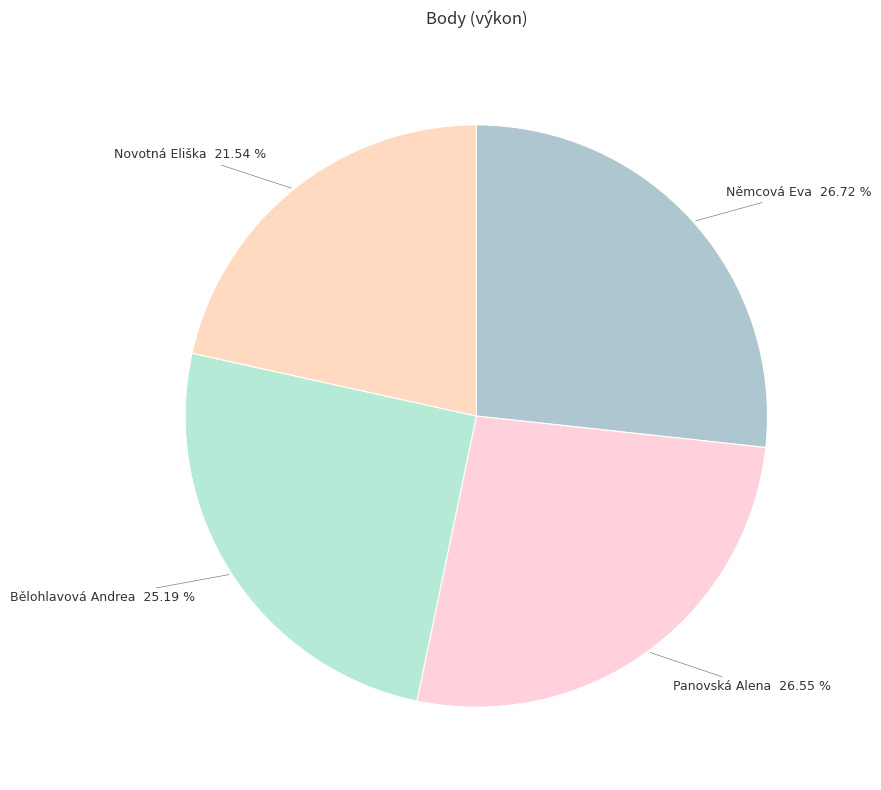

To the nearest percent, what is the difference between the largest and smallest slice percentages?

5%